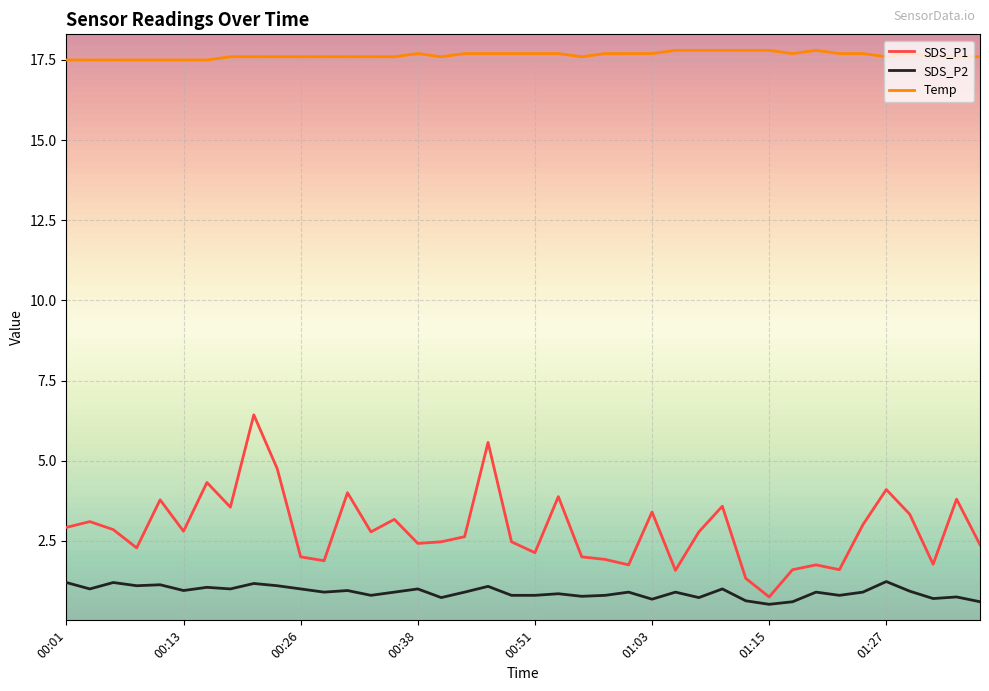

What is the maximum value for Temp?

17.8